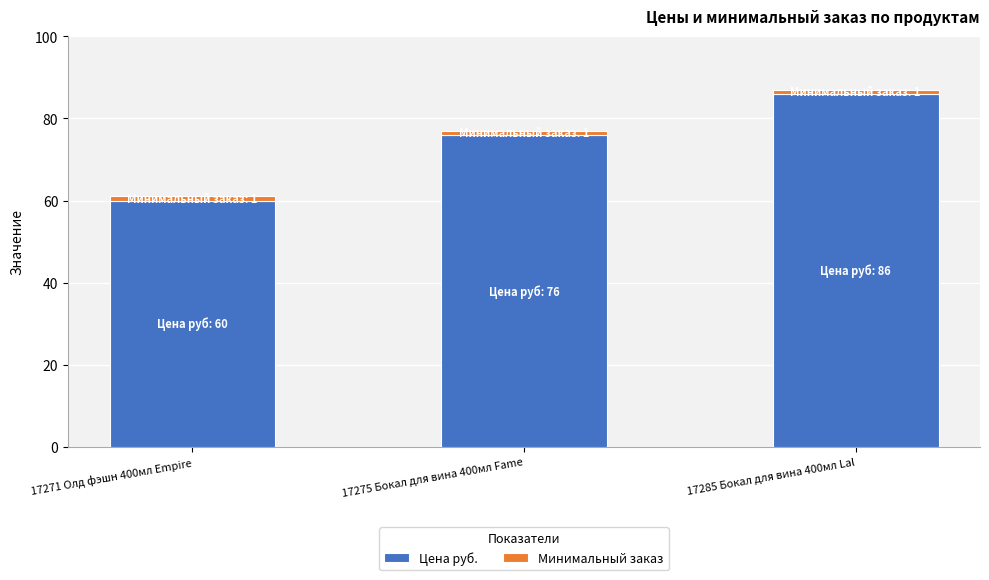

What is the lowest value of the Цена руб. series?

60